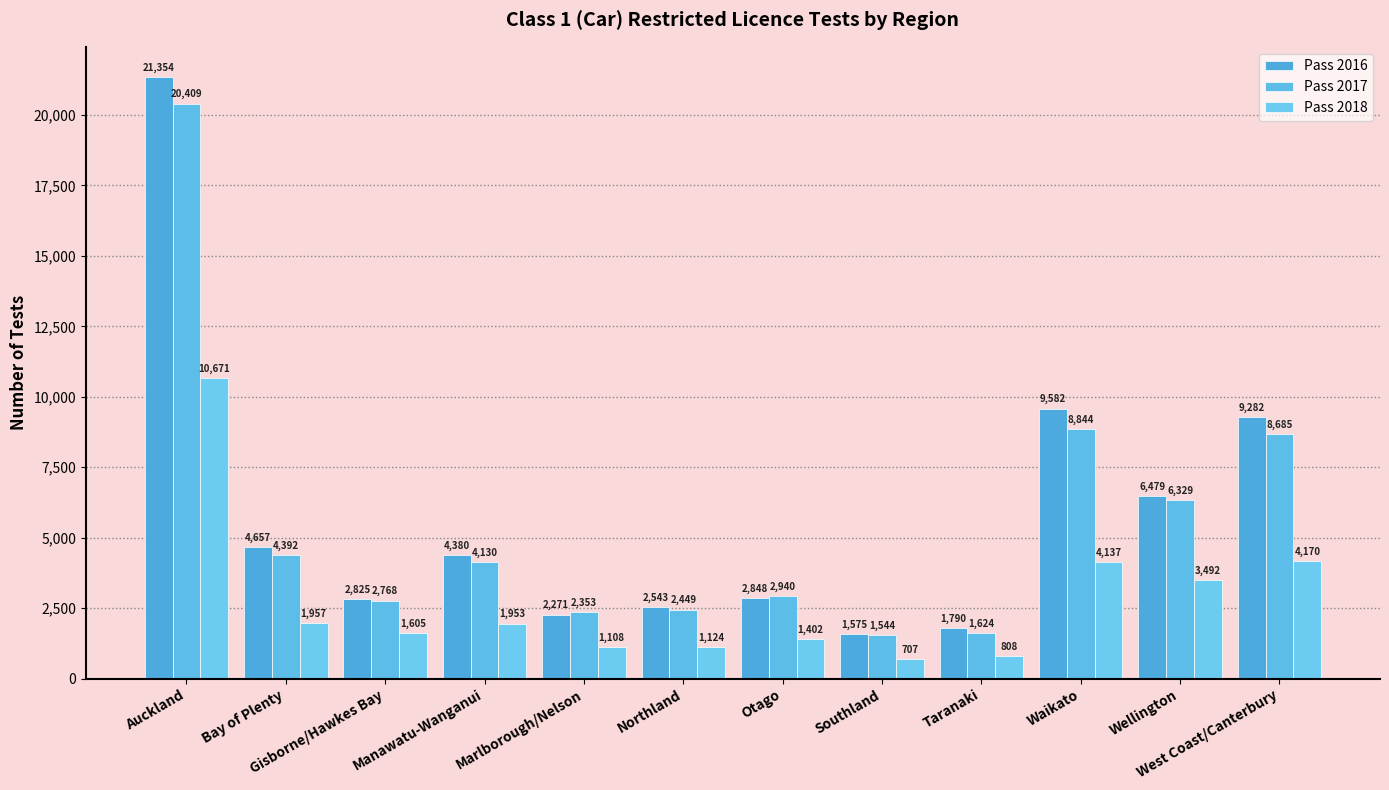

What is the label of the 11th bar from the right?

Bay of Plenty